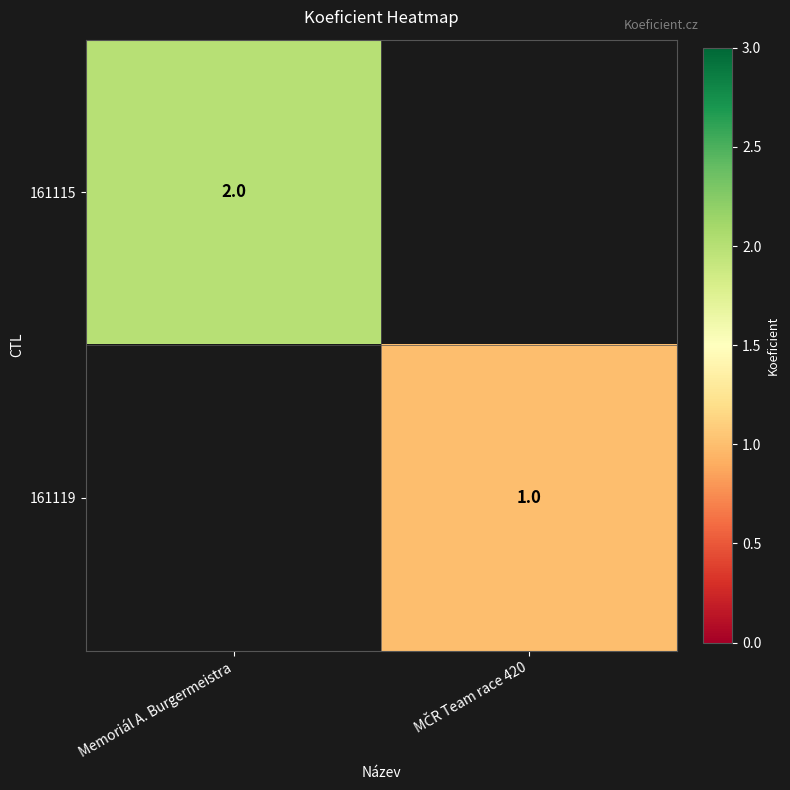

True or false: 161115 has a value of 2 at Memoriál A. Burgermeistra.

True